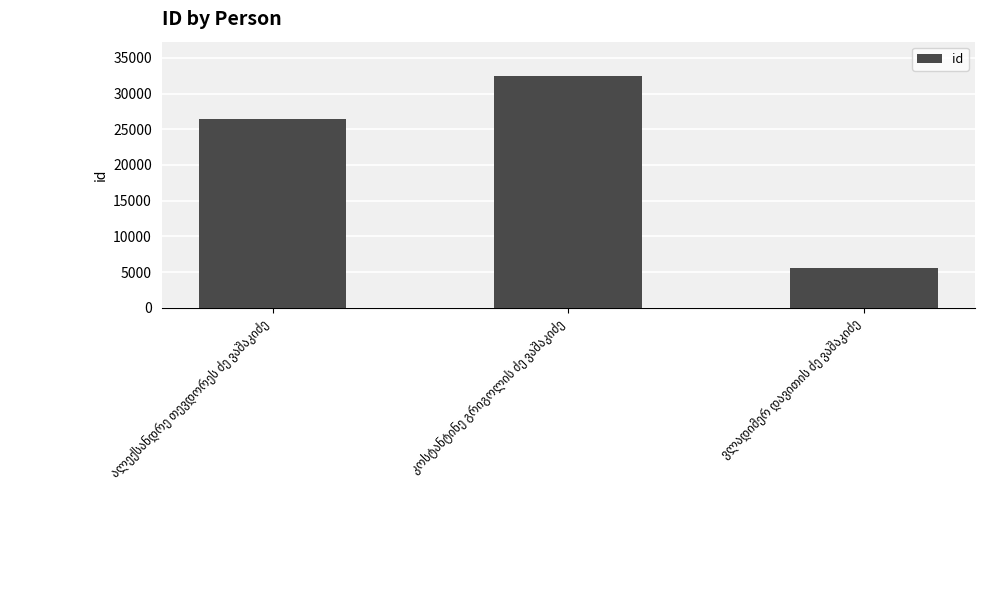

What is the difference between the maximum and second lowest values?

5965